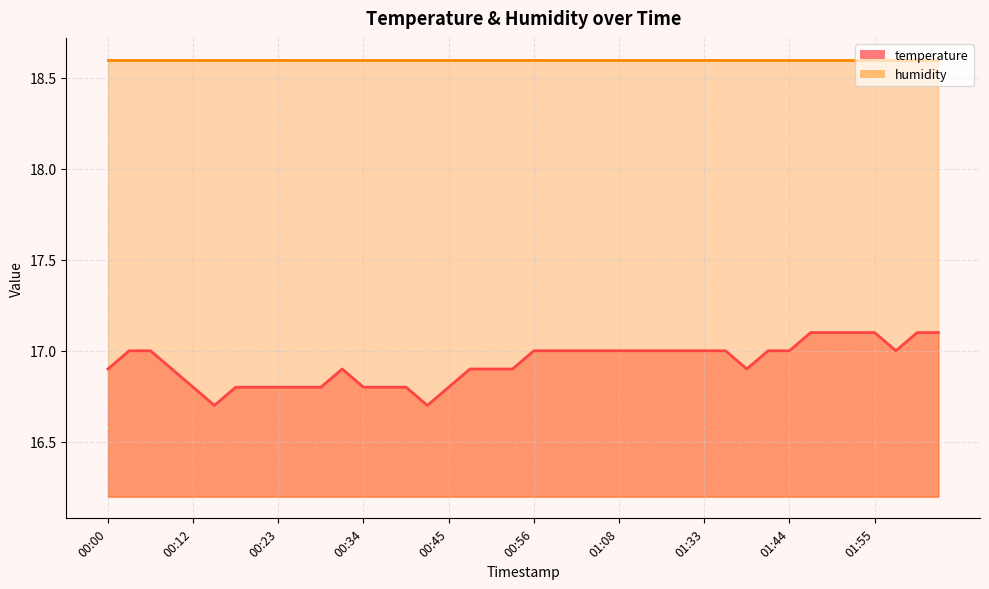

Which label corresponds to the largest value in the chart?

01:47